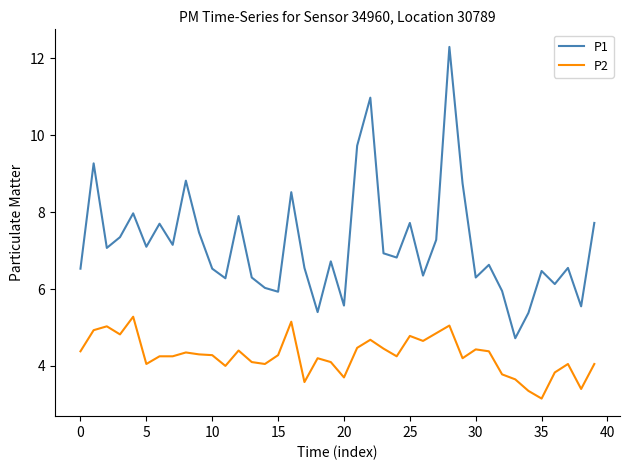

Which series has the largest range (max minus min)?

P1